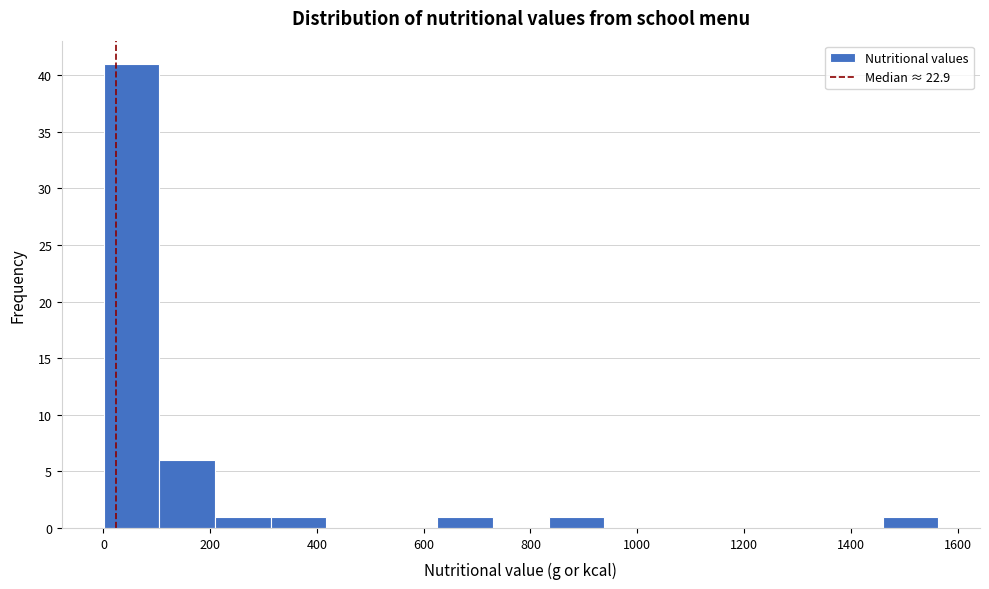

Reading left to right, list every bar in this chart as the range it spans on the x-axis followed by its height. Neither the bar edges nor the heights are printed on the chart, so give them approximately, as read against the axes.

0 to 100: 41
100 to 200: 6
200 to 320: 1
320 to 420: 1
420 to 520: 0
520 to 620: 0
620 to 720: 1
720 to 840: 0
840 to 940: 1
940 to 1040: 0
1040 to 1140: 0
1140 to 1260: 0
1260 to 1360: 0
1360 to 1460: 0
1460 to 1560: 1